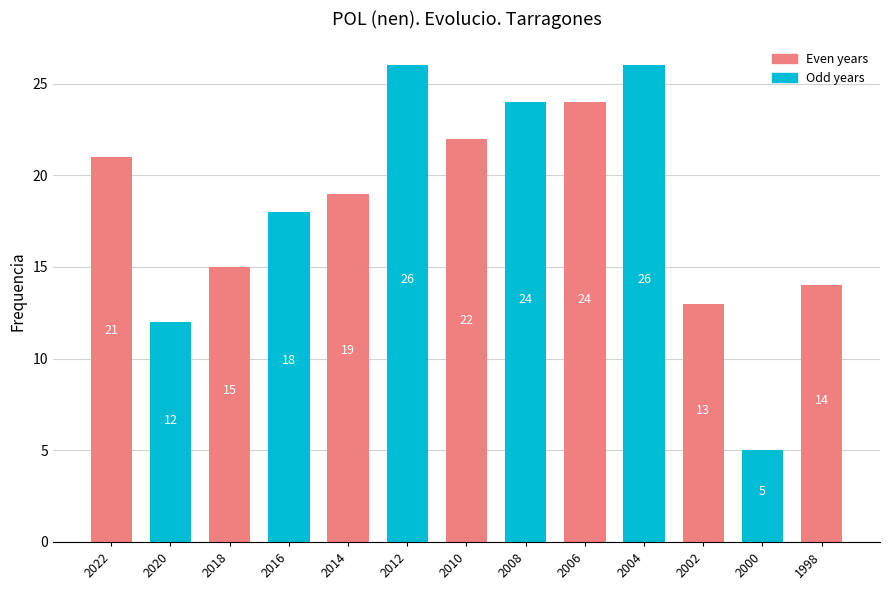

What is the change in value from 2018 to 2006?

+9